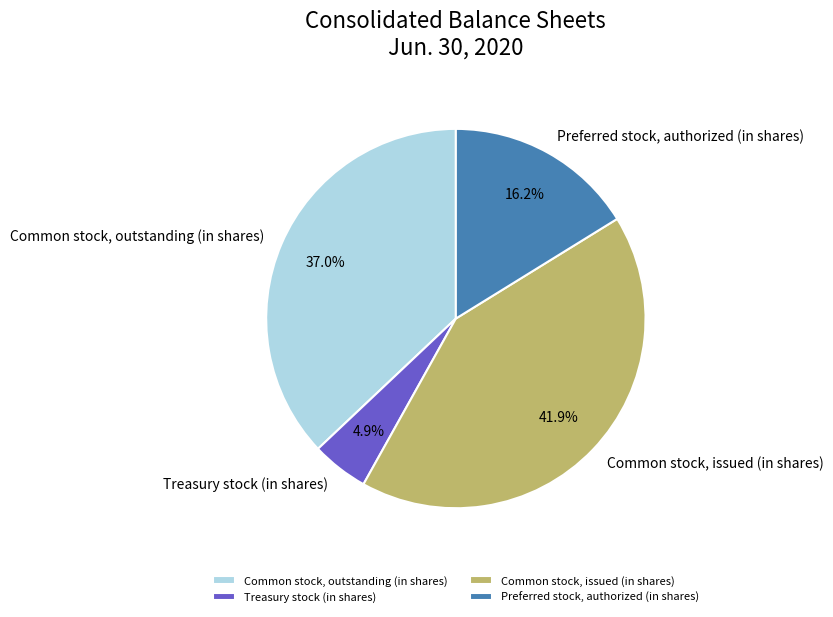

Combined, do Preferred stock, authorized (in shares) and Common stock, outstanding (in shares) account for over 50%?

Yes